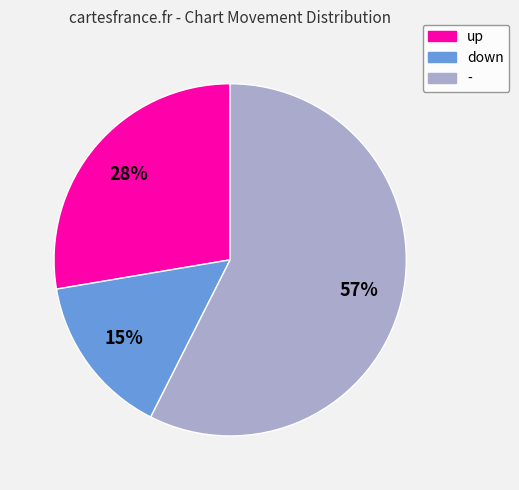

Is down the majority of the pie?

No